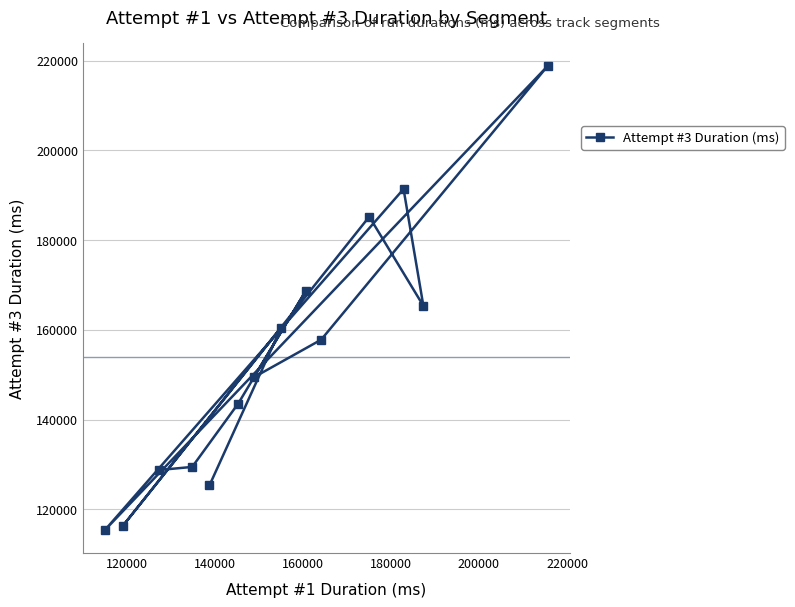

How many interior local peaks (higher than both neighbors) does the data have?

5